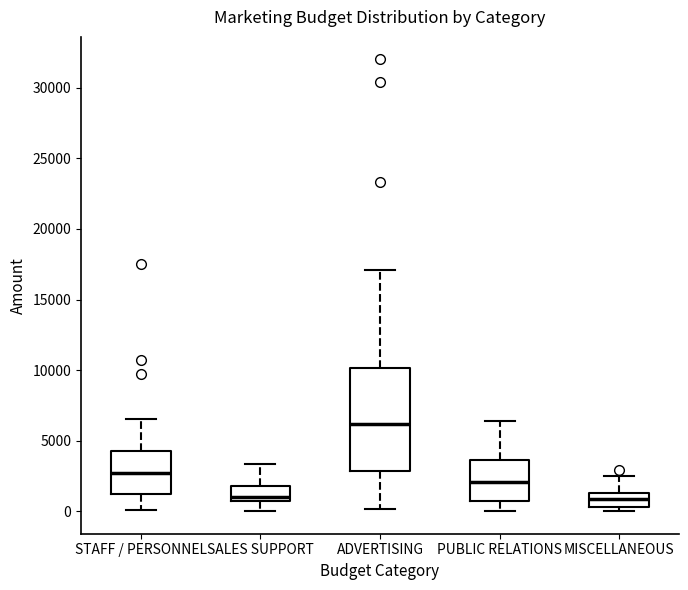

Reading left to right, read every box against the y-axis: the position of its median line, the range the box covers, and the ends of its whiskers. The values are not printed on the chart, so give them approximately, as read against the axis.

STAFF / PERSONNEL: median 2500, box 1500 to 4000, whiskers 0 to 6500
SALES SUPPORT: median 1000, box 500 to 2000, whiskers 0 to 3500
ADVERTISING: median 6000, box 3000 to 10000, whiskers 0 to 17000
PUBLIC RELATIONS: median 2000, box 500 to 3500, whiskers 0 to 6500
MISCELLANEOUS: median 1000, box 500 to 1500, whiskers 0 to 2500